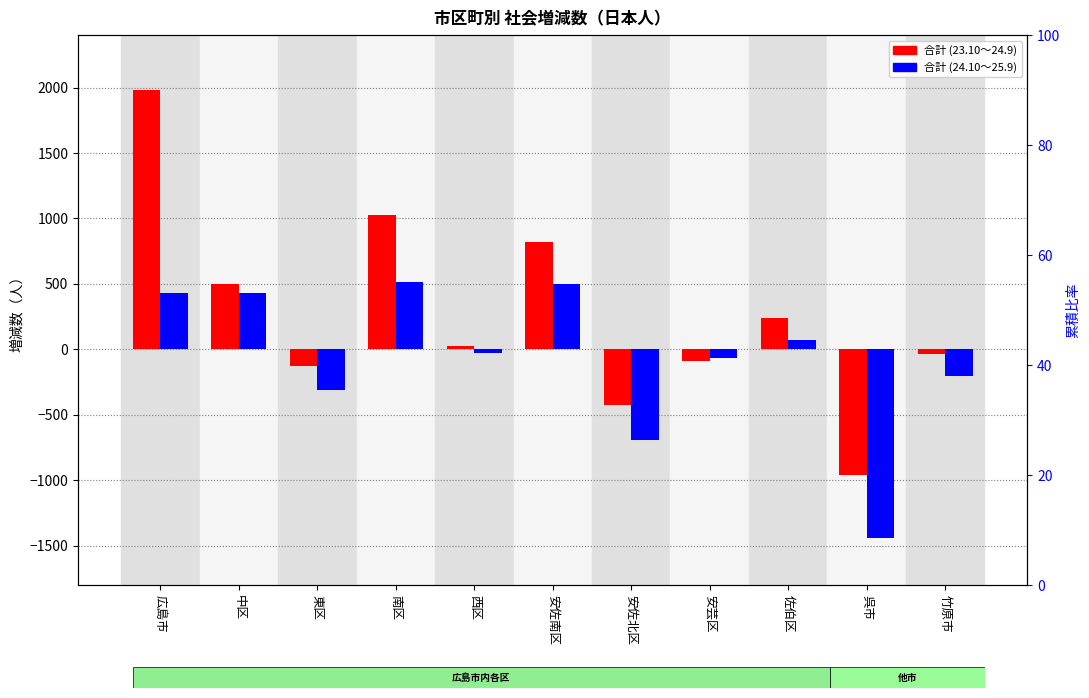

Rank the series by their average value, from lowest to highest.

合計 (24.10～25.9), 合計 (23.10～24.9)